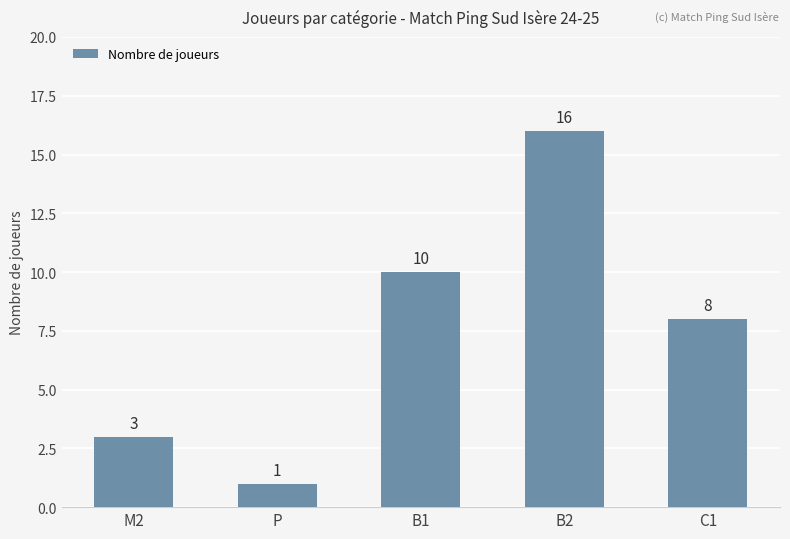

How many series are shown in this chart?

1